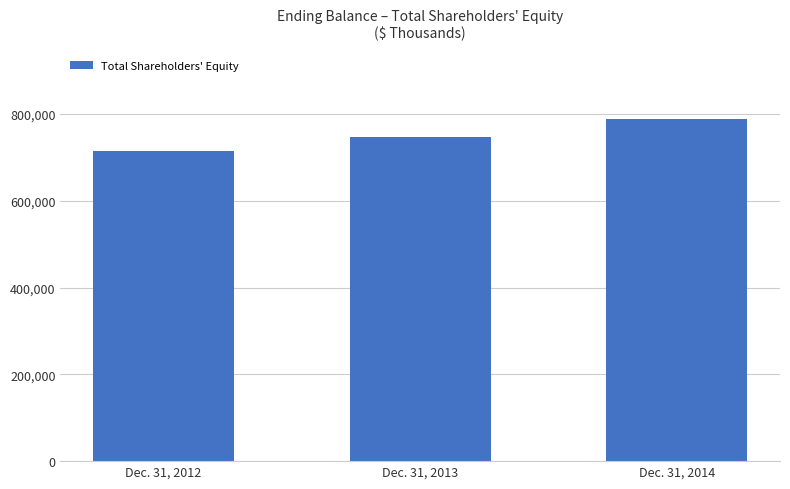

Count the values in the range 714184 to 788190.

3